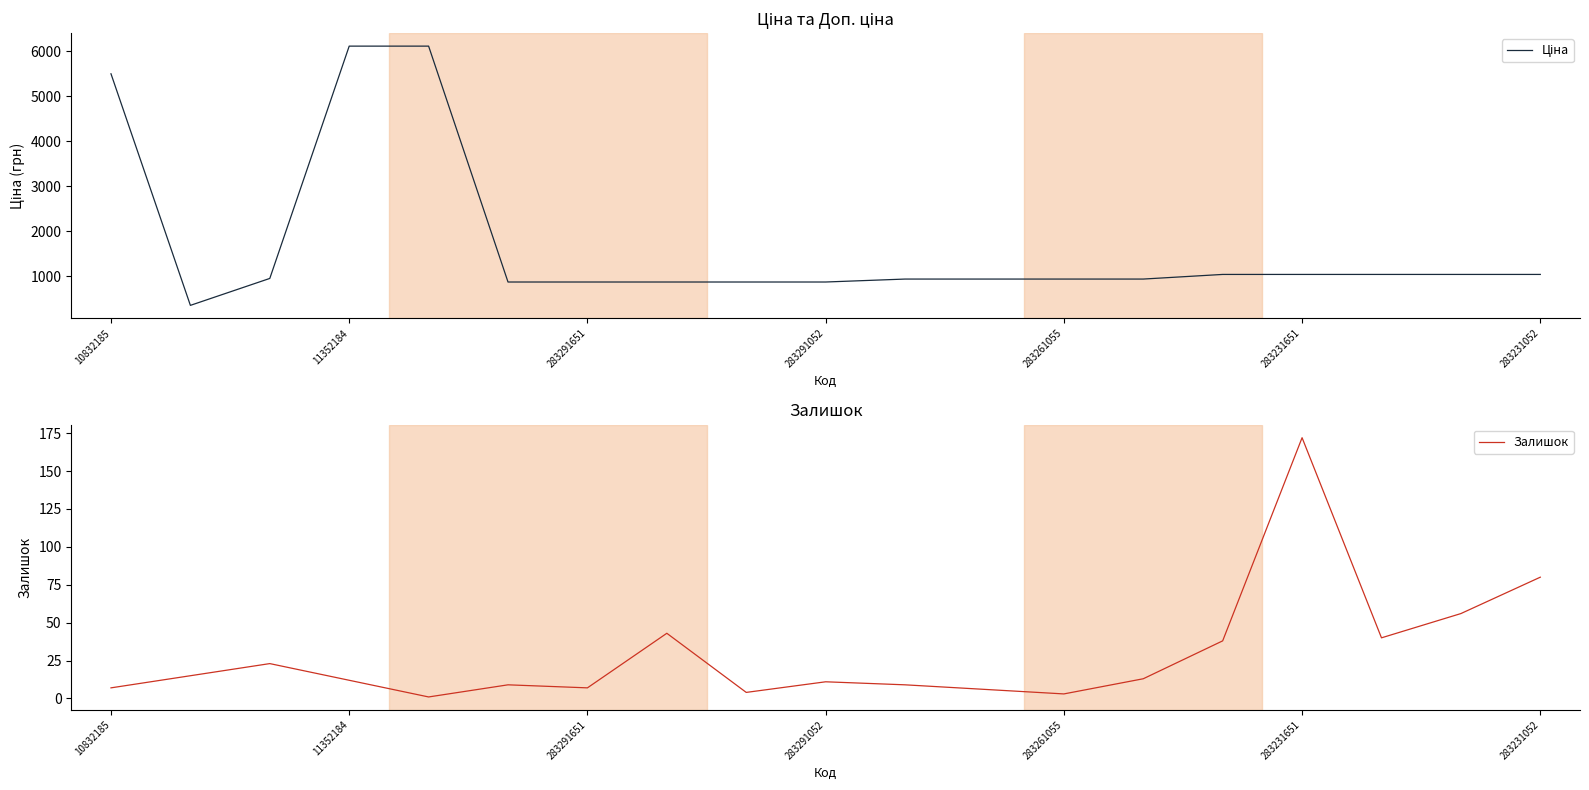

In Залишок, how many points are lower than both neighbors (excluding endpoints)?

5